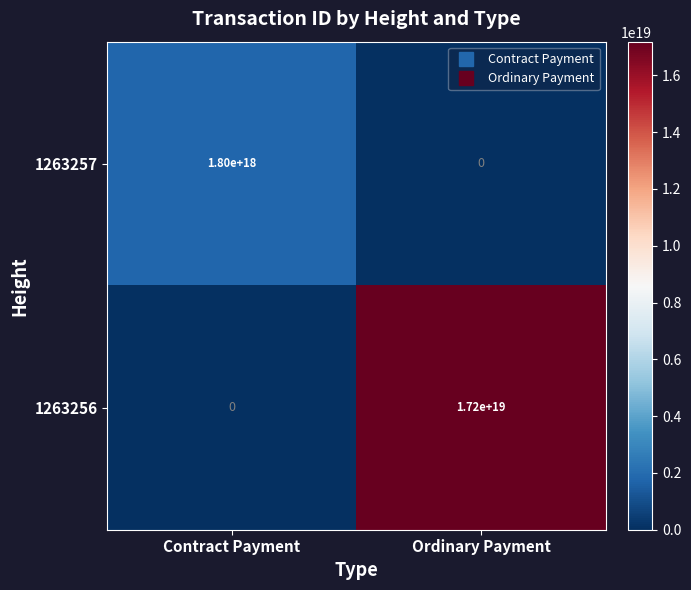

Which category has the highest value in the 1263257 series?

Contract Payment